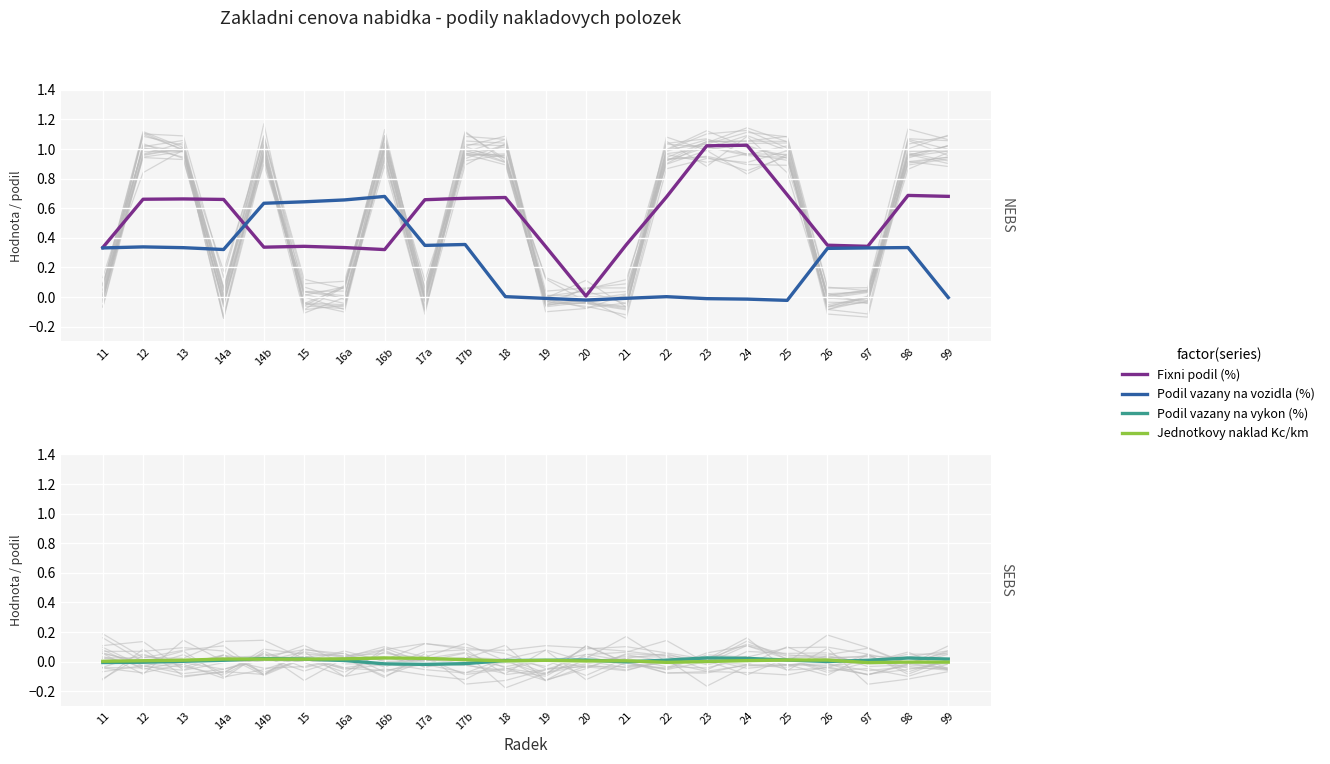

The Fixni podil (%) series shows 0.3 at 97. True or false?

True